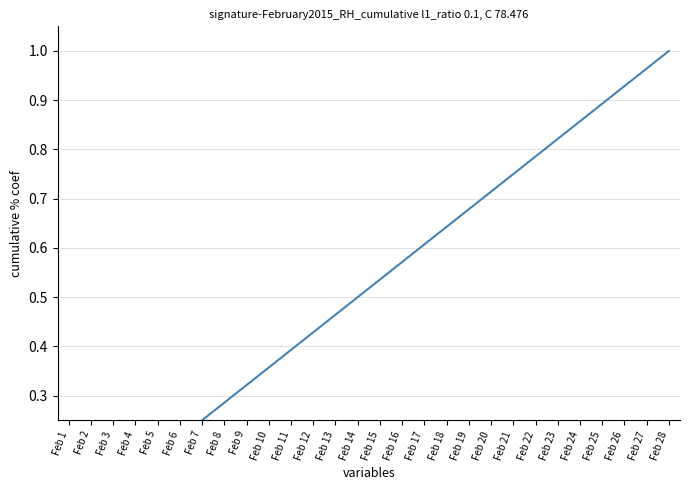

What is the sum of the values at Feb 23 and Feb 19?

1.5